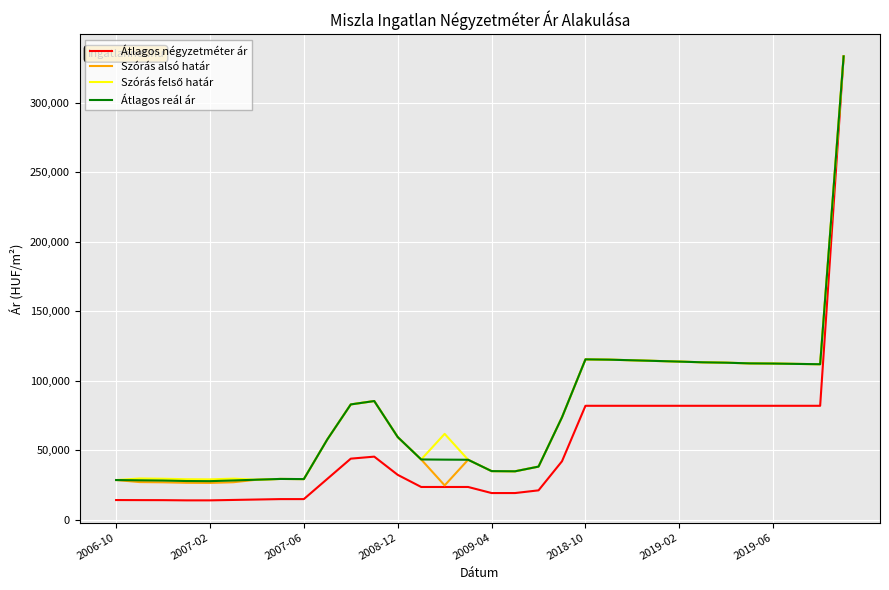

What is the maximum value shown in the chart?

333333